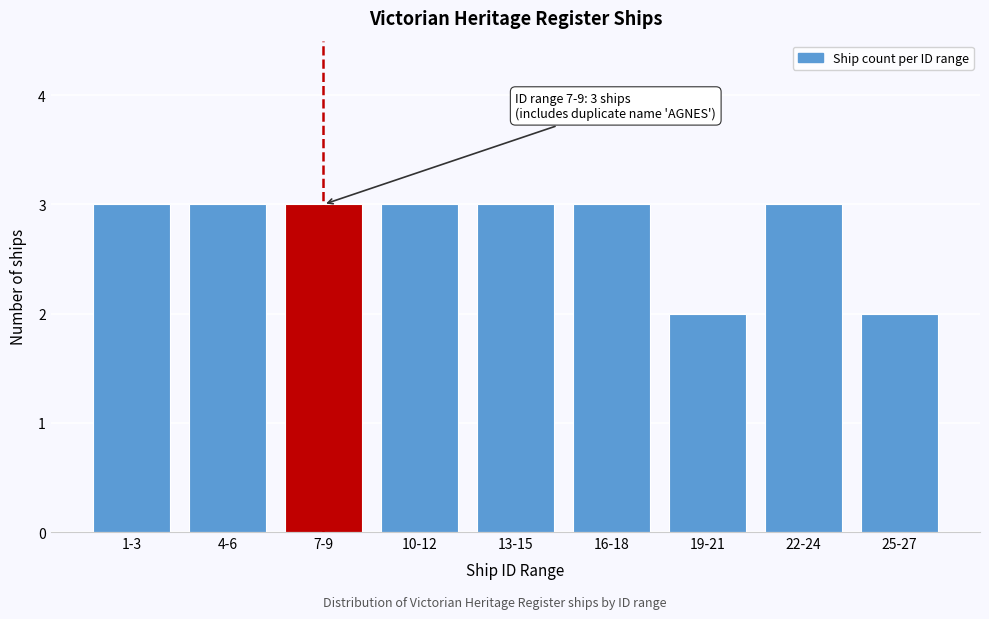

Reading left to right, extract all data points from this chart.

3	3	3	3	3	3	2	3	2